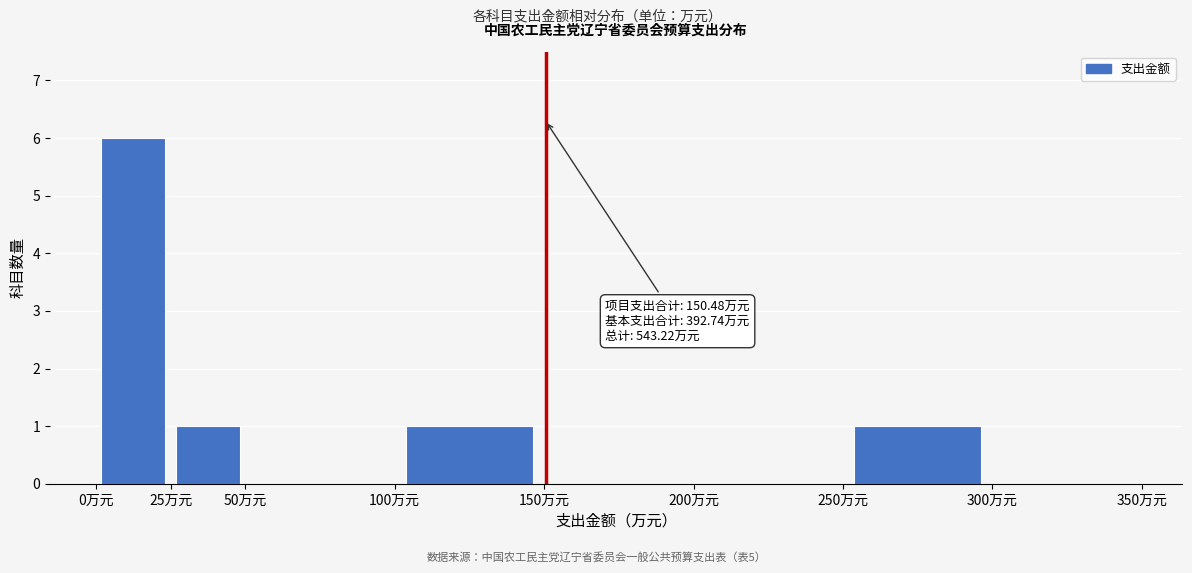

Over which range of the x-axis is the bar tallest?

0 to 25